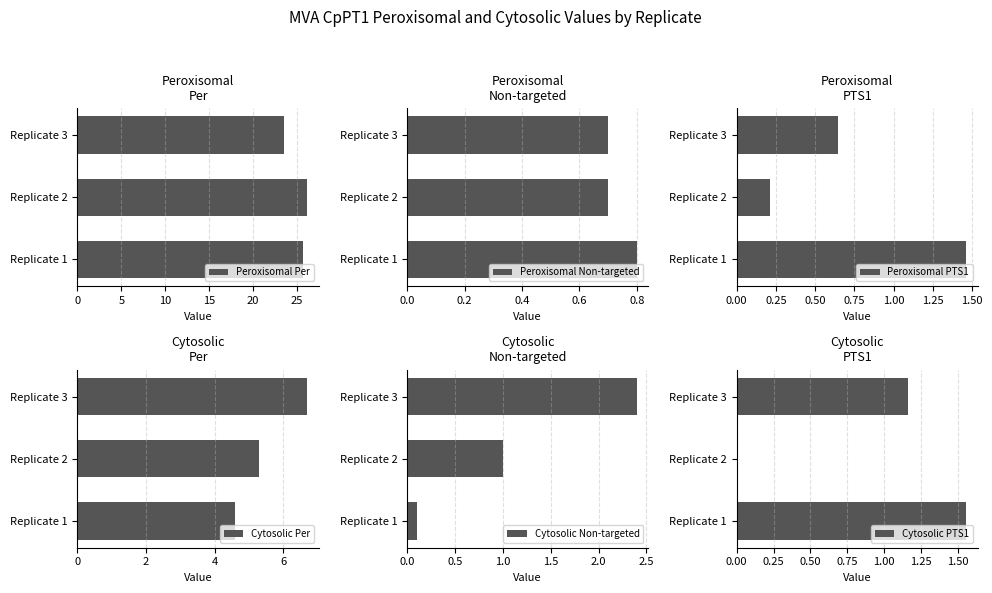

Is it true that Cytosolic Non-targeted equals 1.8 at Replicate 2?

False